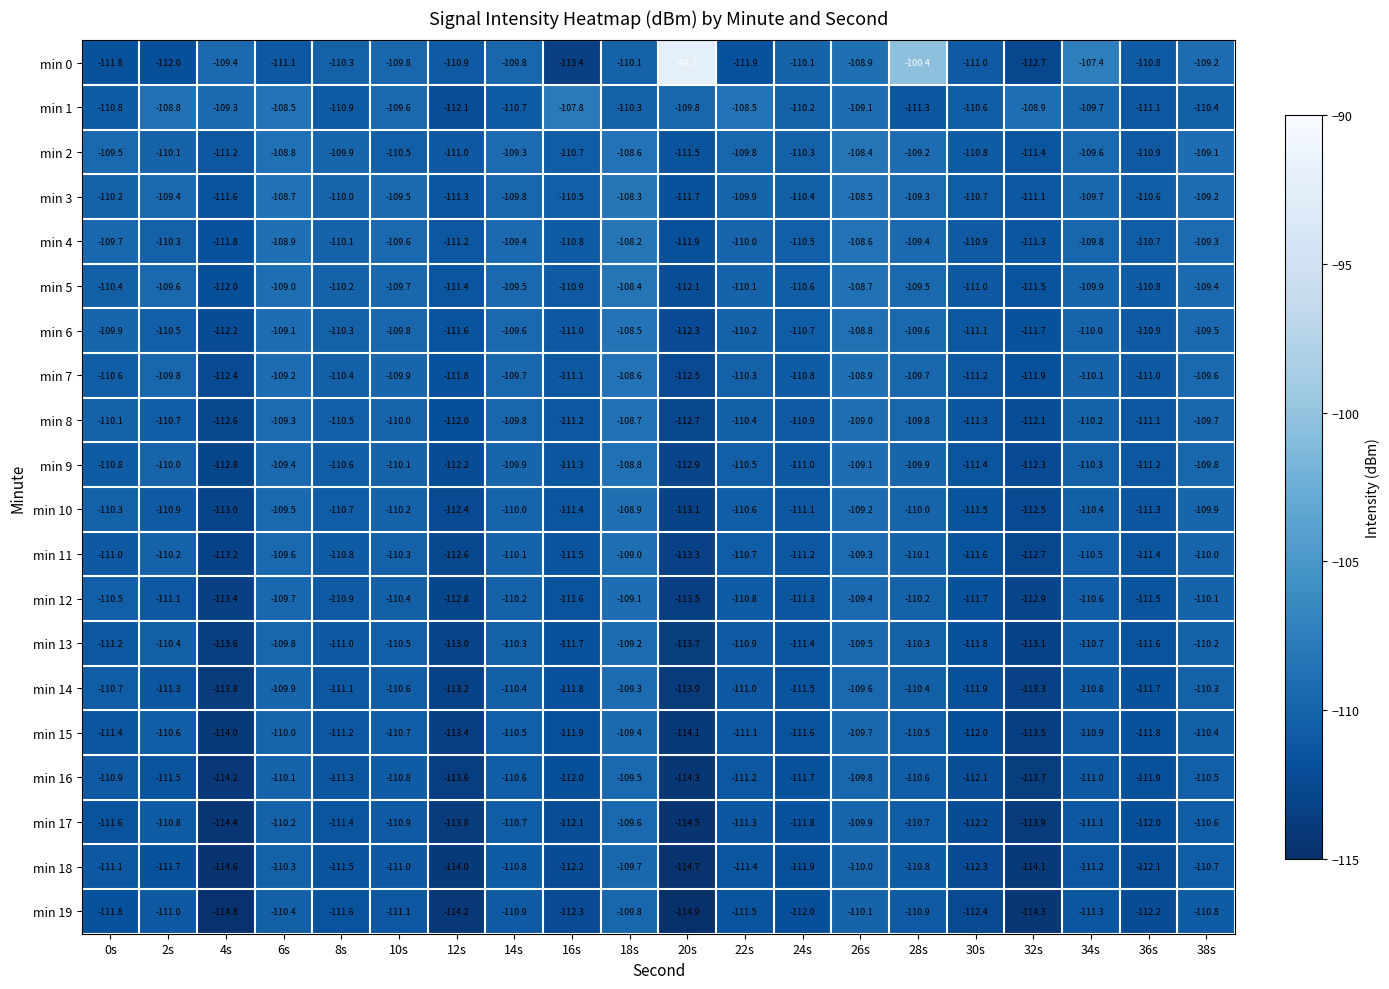

What is the smallest value displayed?

-114.9